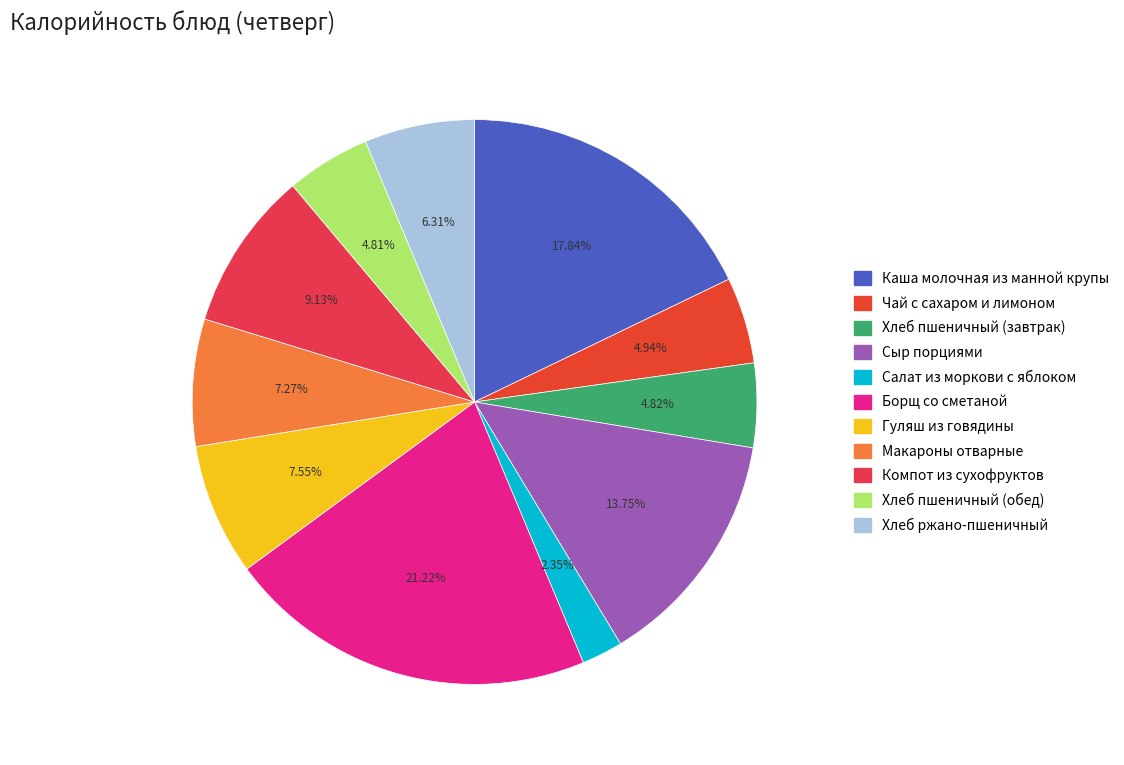

True or false: Компот из сухофруктов accounts for 9% of the total.

True